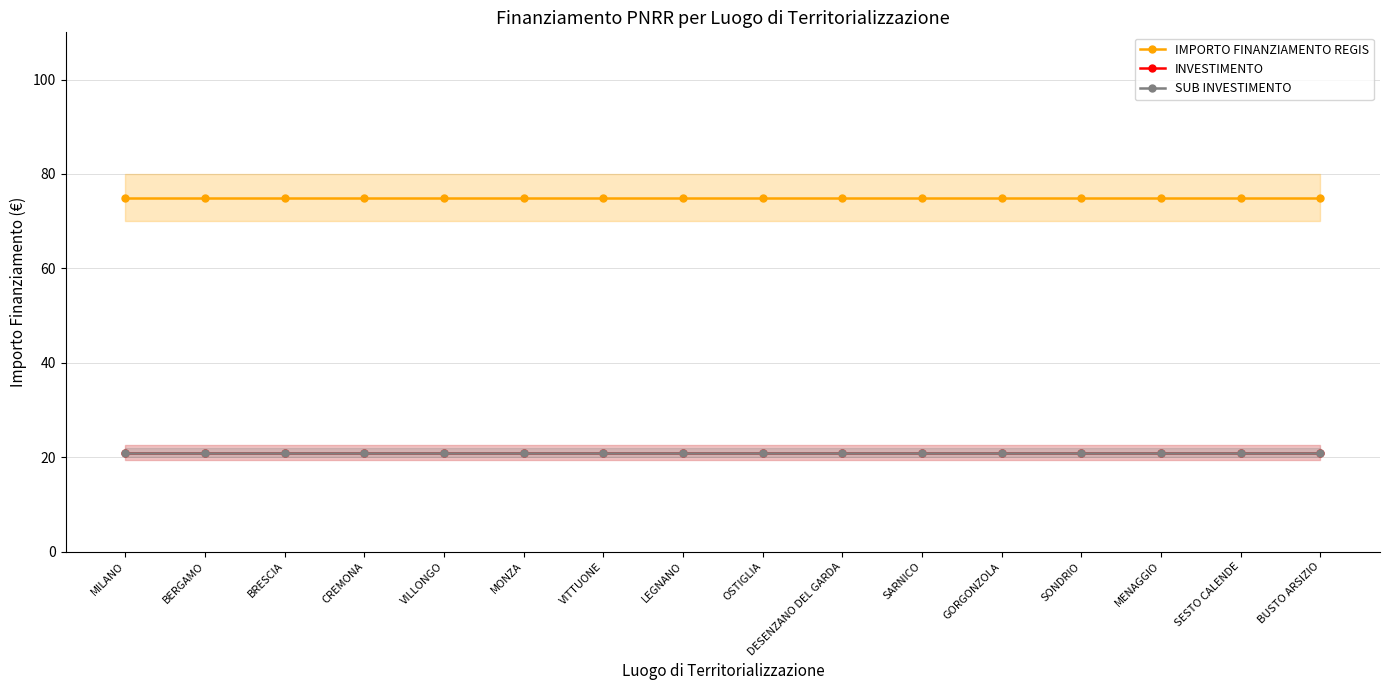

What is the total value across all series at VILLONGO?

117